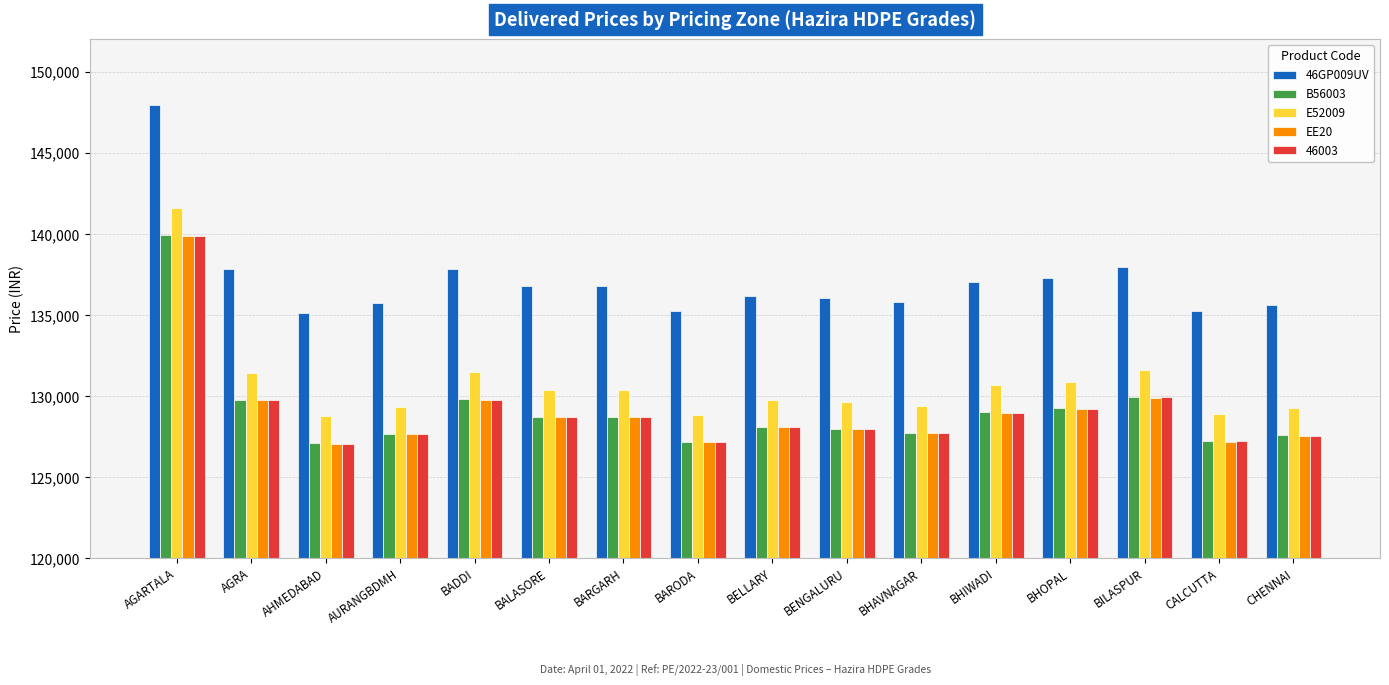

What is the value of the B56003 bar at the 8th from the left?

127183